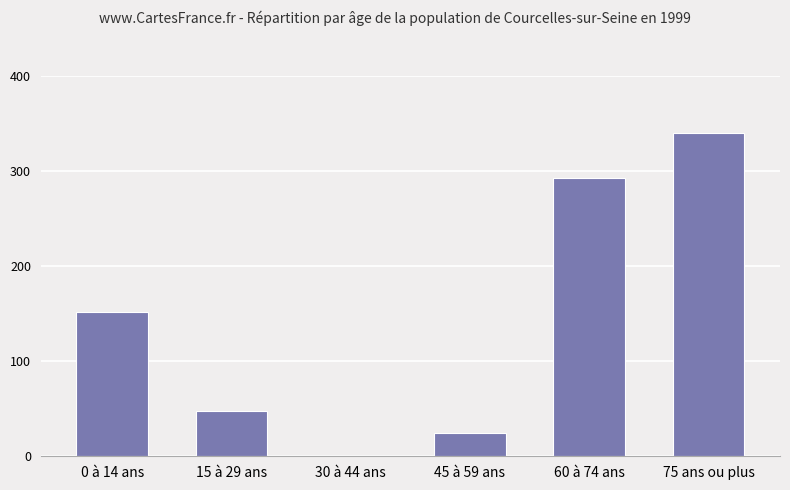

Reading left to right, extract all data points from this chart.

151.4	47.6	0.0	24.6	292.4	340.0